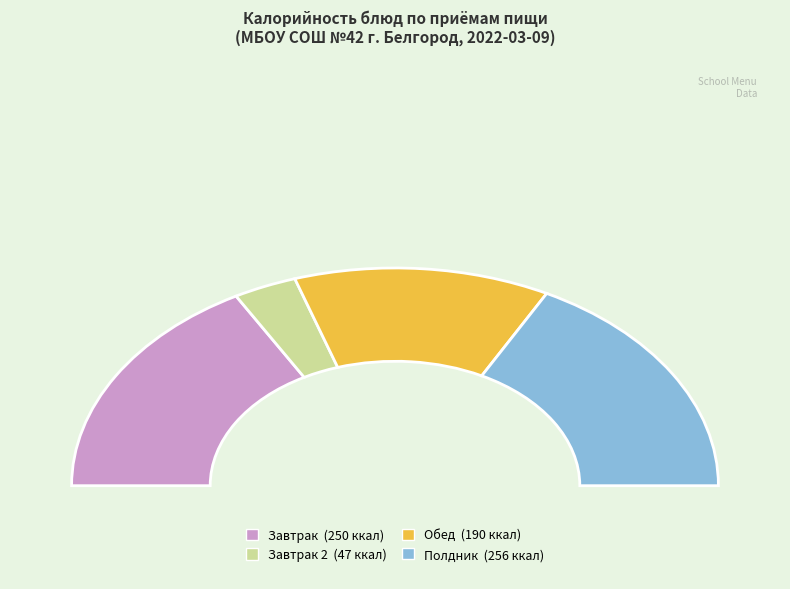

Combined, do Обед and Полдник account for over 50%?

Yes